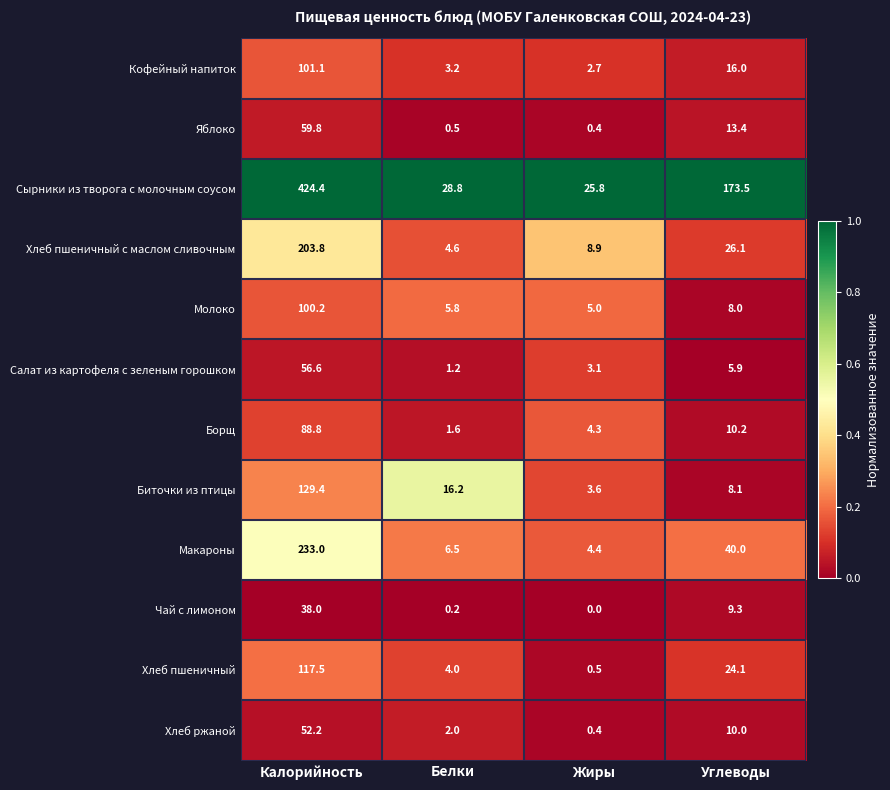

The Молоко series shows 39.1 at Калорийность. True or false?

False